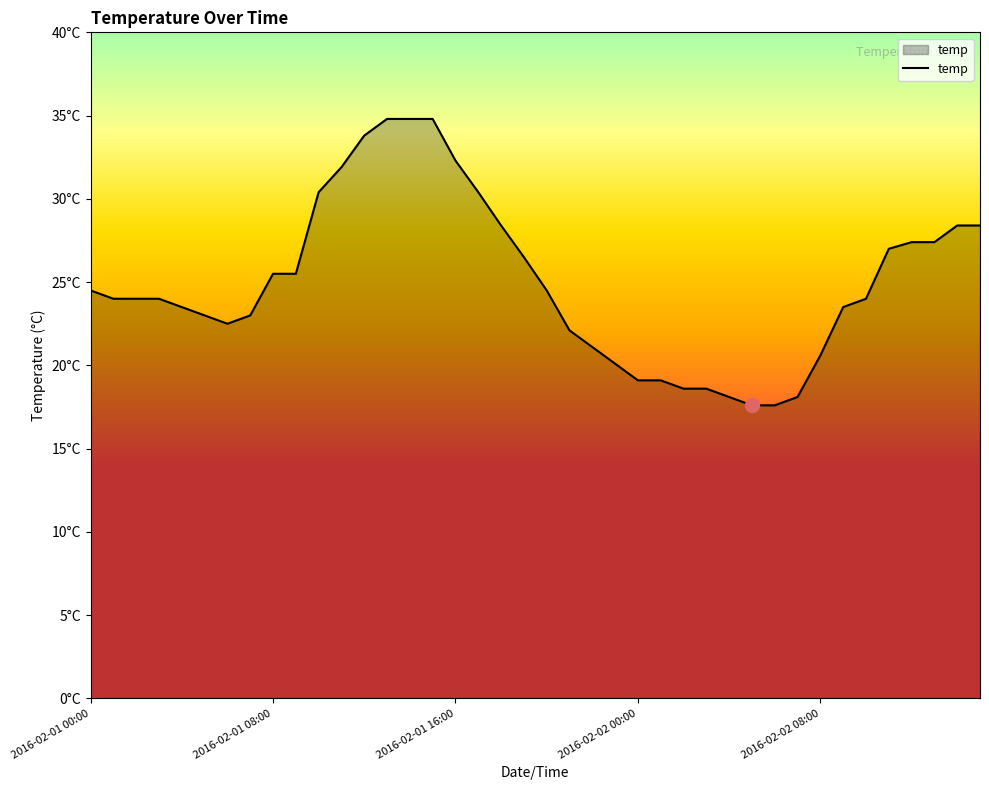

What is the difference between the maximum and minimum values?

17.2